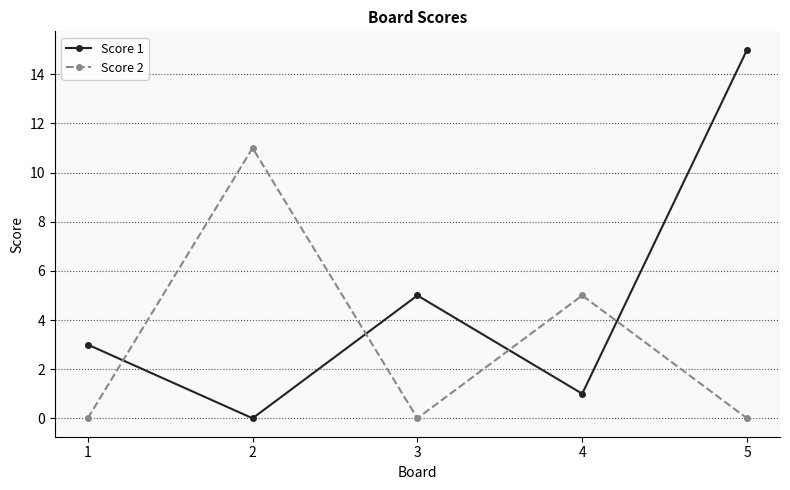

Rank the series by their maximum value, from lowest to highest.

Score 2, Score 1